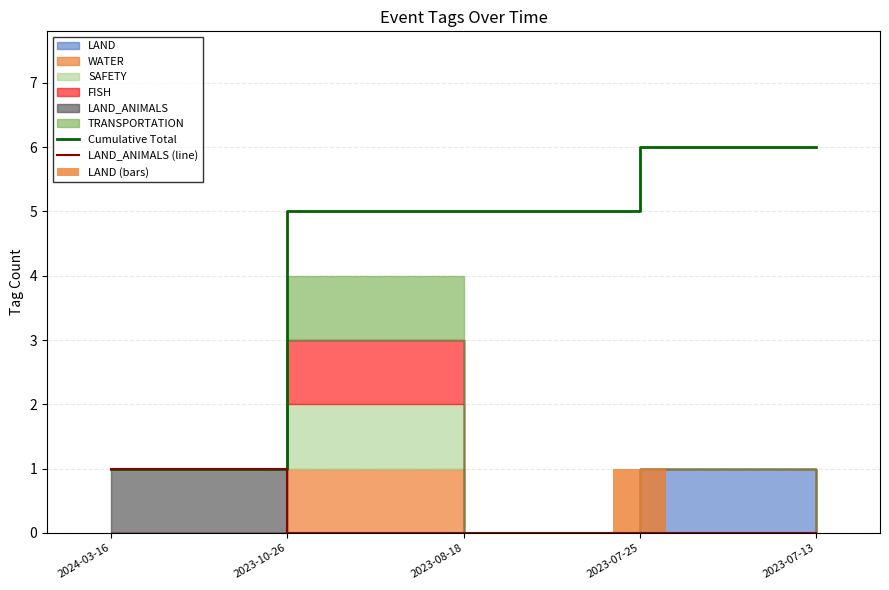

At which category is the sum across all series the highest?

2023-07-25